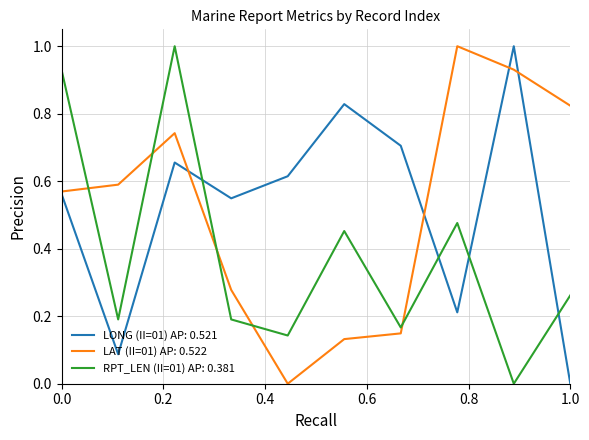

True or false: RPT_LEN (II=01) AP: 0.381 and LONG (II=01) AP: 0.521 cross at least once.

True